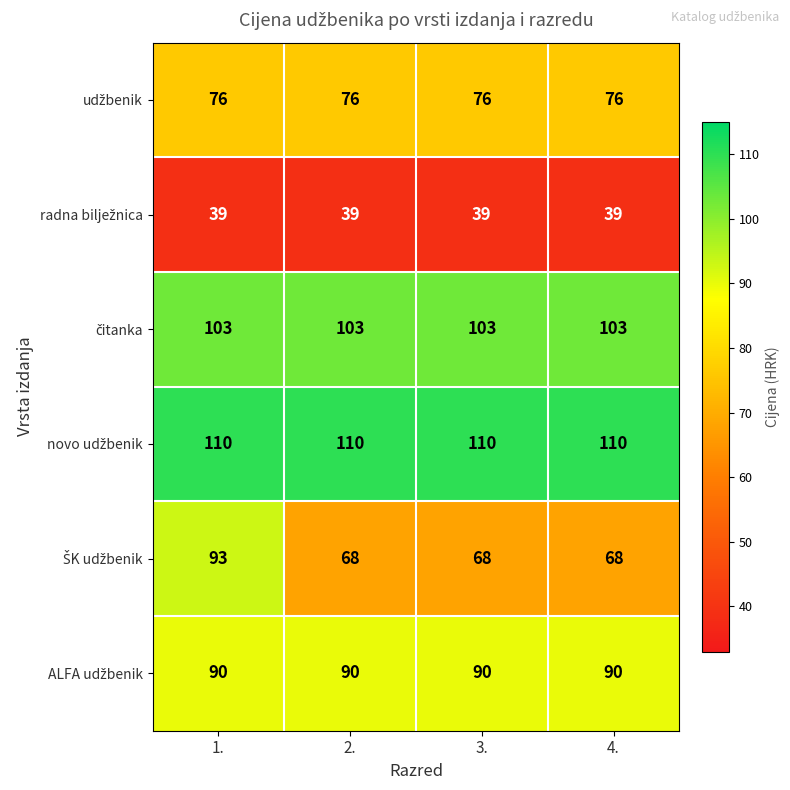

How many distinct data groups are displayed?

6